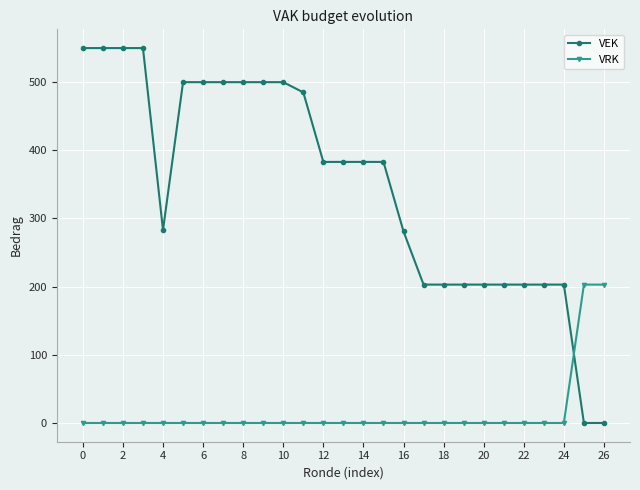

How many intersections are there between VRK and VEK?

1